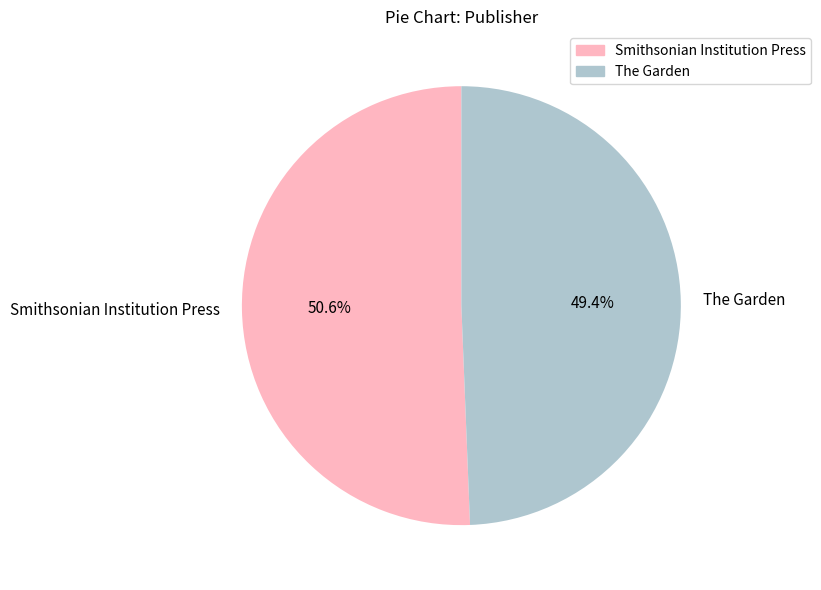

To the nearest percent, what is the difference between the The Garden and Smithsonian Institution Press slice percentages?

1%